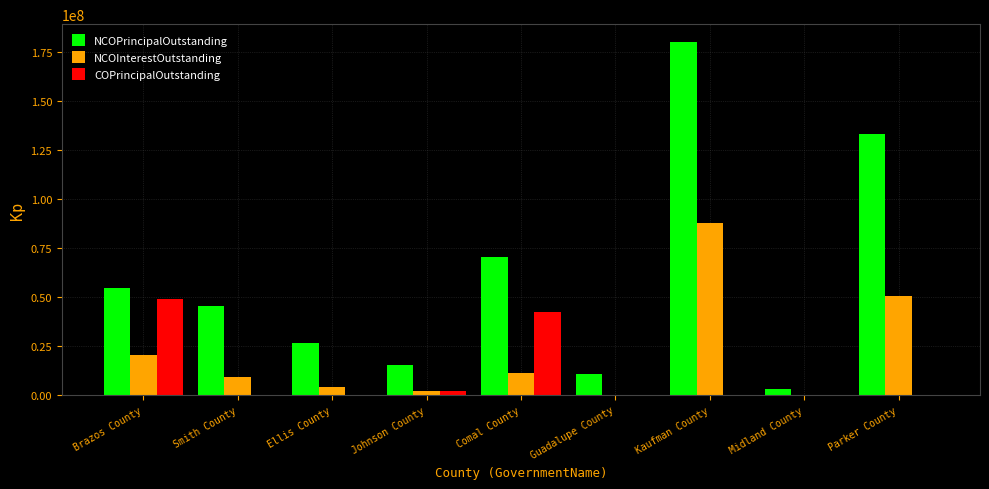

Between Brazos County and Midland County, which series saw the biggest shift?

NCOPrincipalOutstanding